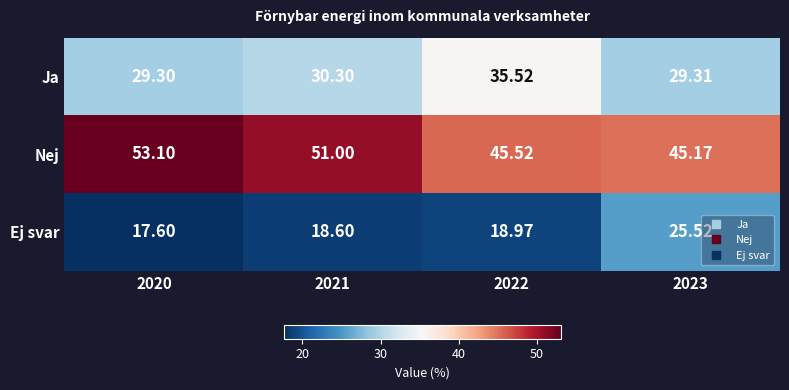

Between 2020 and 2021, which series saw the biggest shift?

Nej